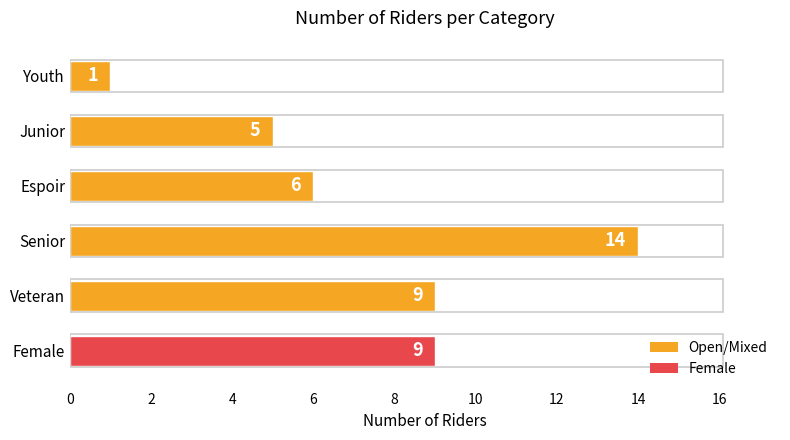

The value at Female is 9. True or false?

True